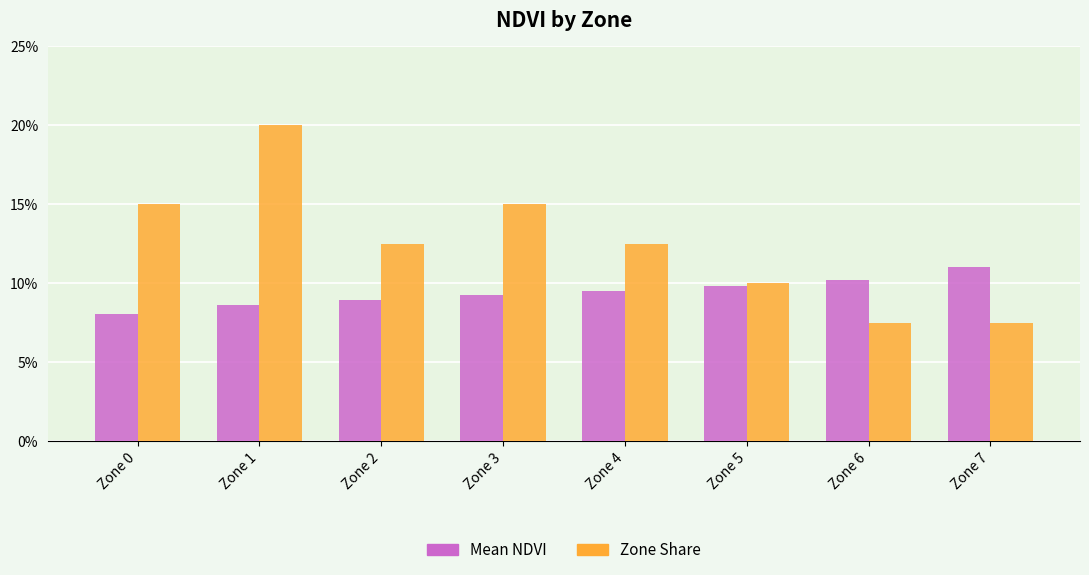

The Zone Share series shows 0.0 at Zone 0. True or false?

False